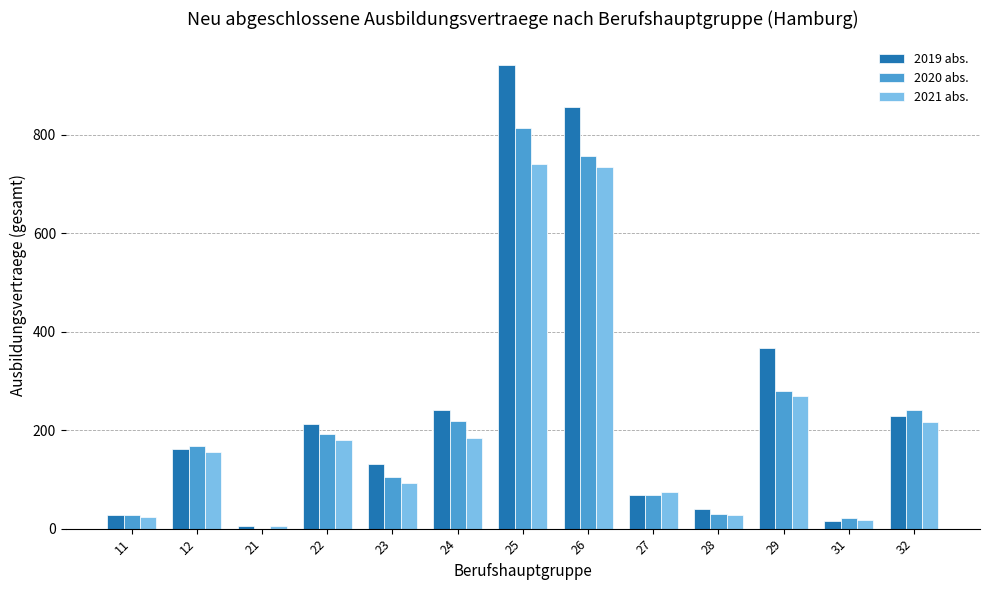

Which series changed the most between 23 and 29?

2019 abs.